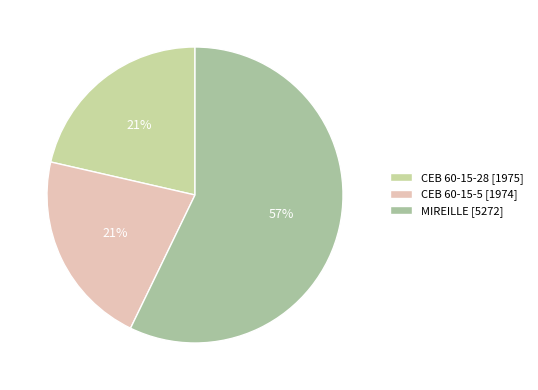

The MIREILLE slice represents 57% of the pie. True or false?

True